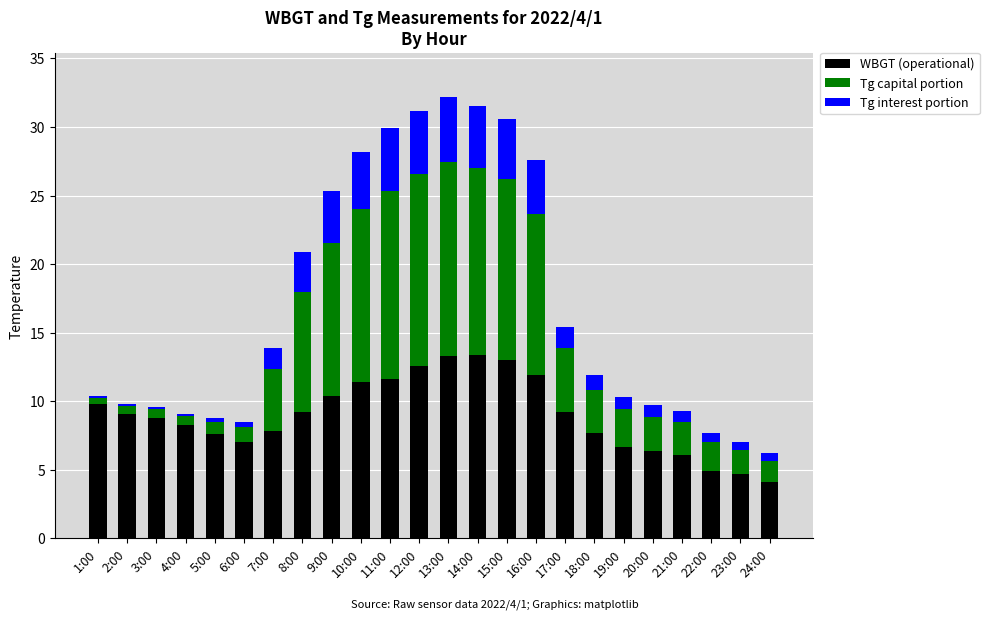

The value of WBGT (operational) at 7:00 is 1.6. True or false?

False